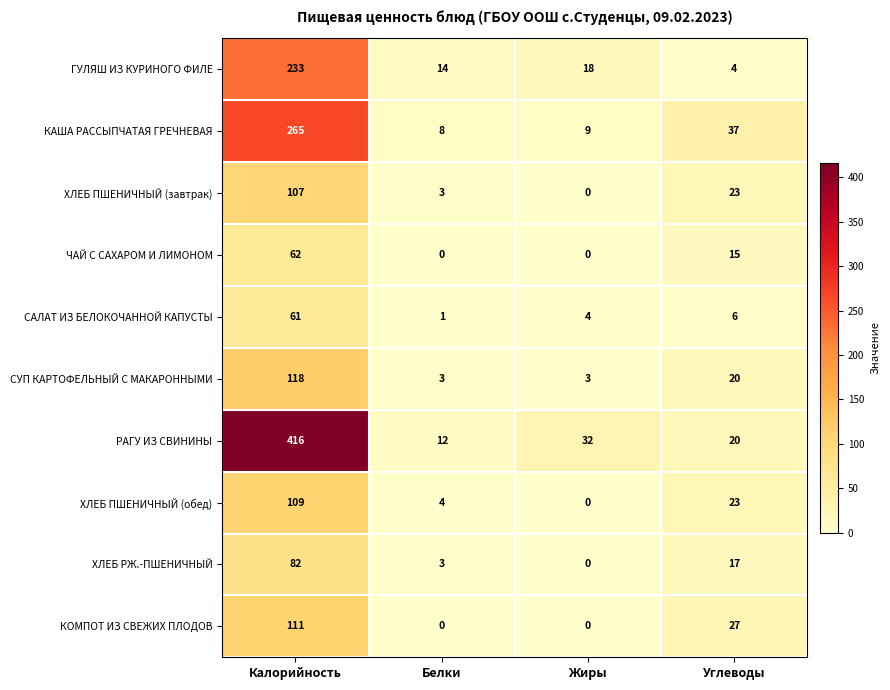

Which series has the largest range (max minus min)?

РАГУ ИЗ СВИНИНЫ